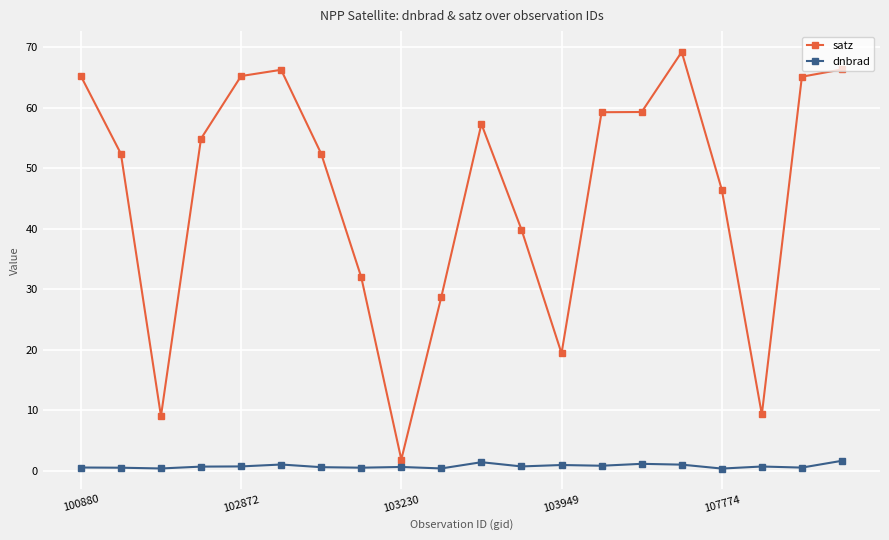

True or false: satz has more than 0 points higher than both neighbors.

True